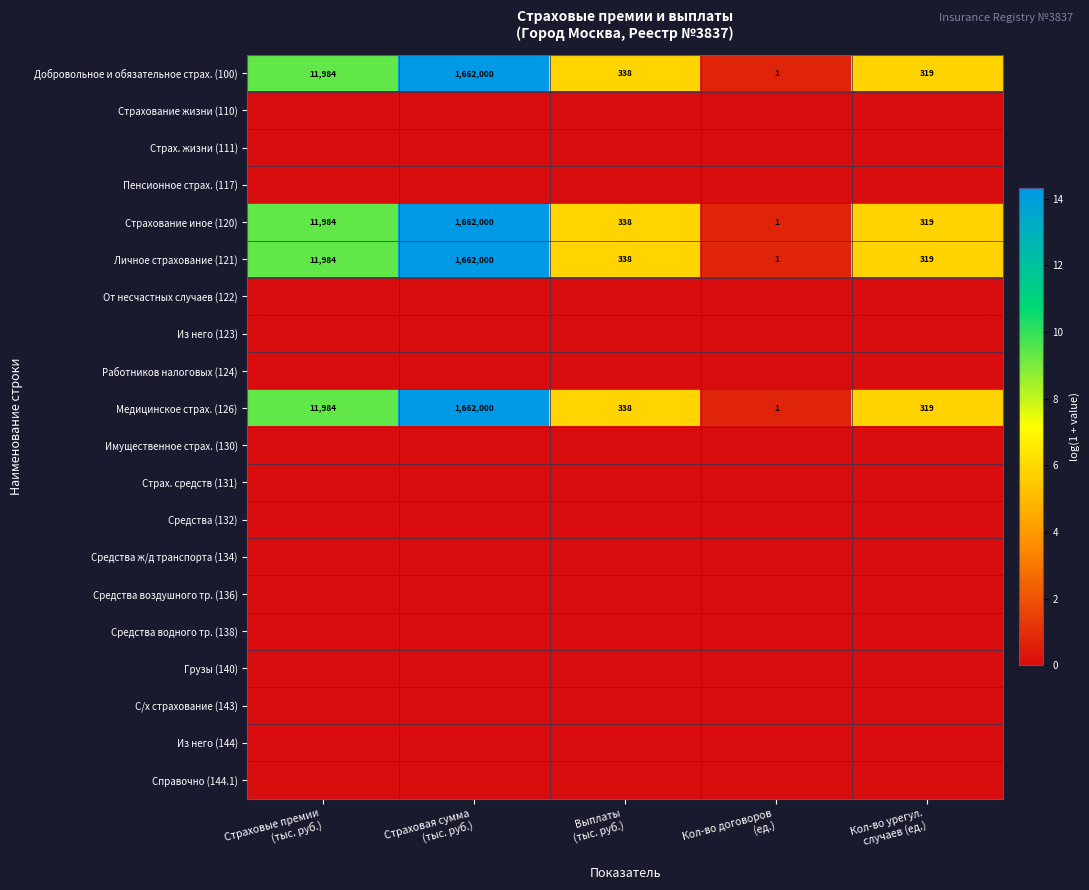

Rank the series at Страховые премии (тыс. руб.) from lowest to highest value.

Страхование жизни (110), Страх. жизни (111), Пенсионное страх. (117), От несчастных случаев (122), Из него (123), Работников налоговых (124), Имущественное страх. (130), Страх. средств (131), Средства (132), Средства ж/д транспорта (134), Средства воздушного тр. (136), Средства водного тр. (138), Грузы (140), С/х страхование (143), Из него (144), Справочно (144.1), Добровольное и обязательное страх. (100), Страхование иное (120), Личное страхование (121), Медицинское страх. (126)